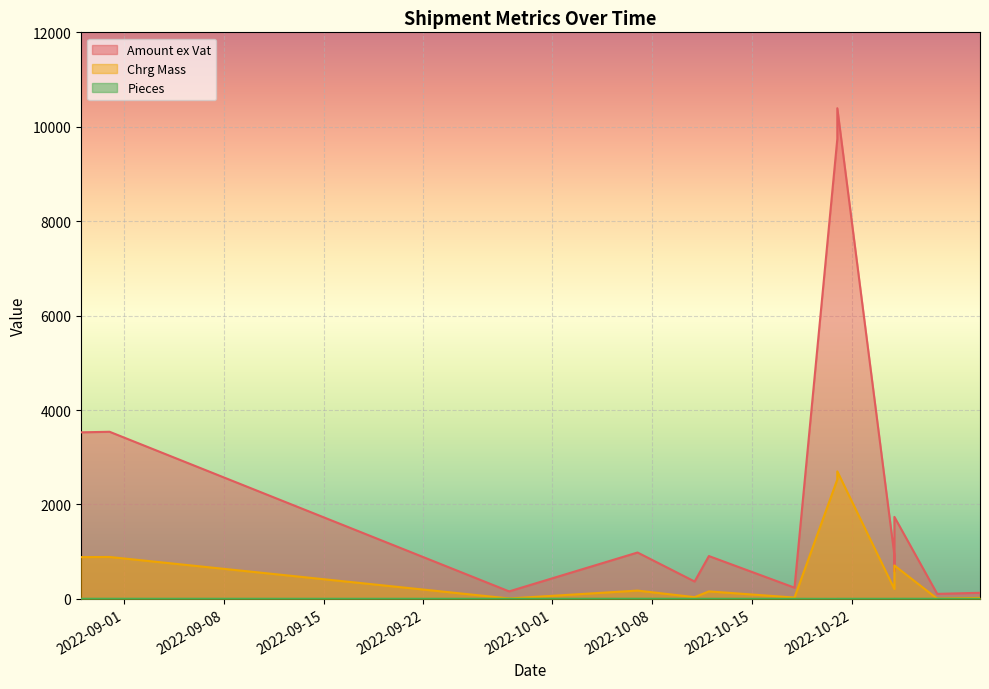

What is the value of the Chrg Mass point at the 14th from the left?

207.0